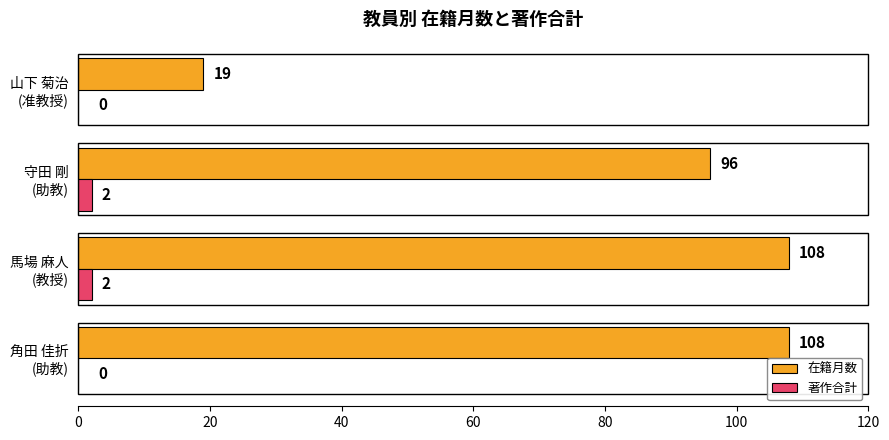

How many 著作合計 values are between 0 and 2?

4